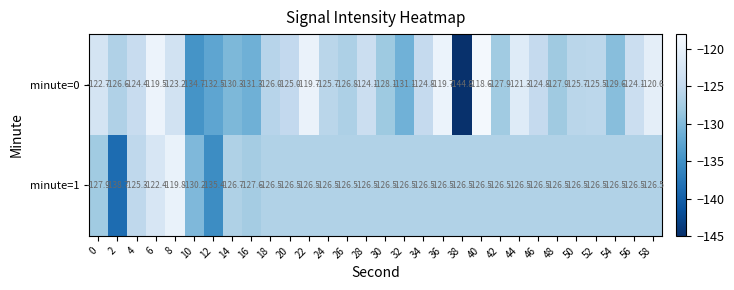

Read the minute=1 value at 48.

-126.5